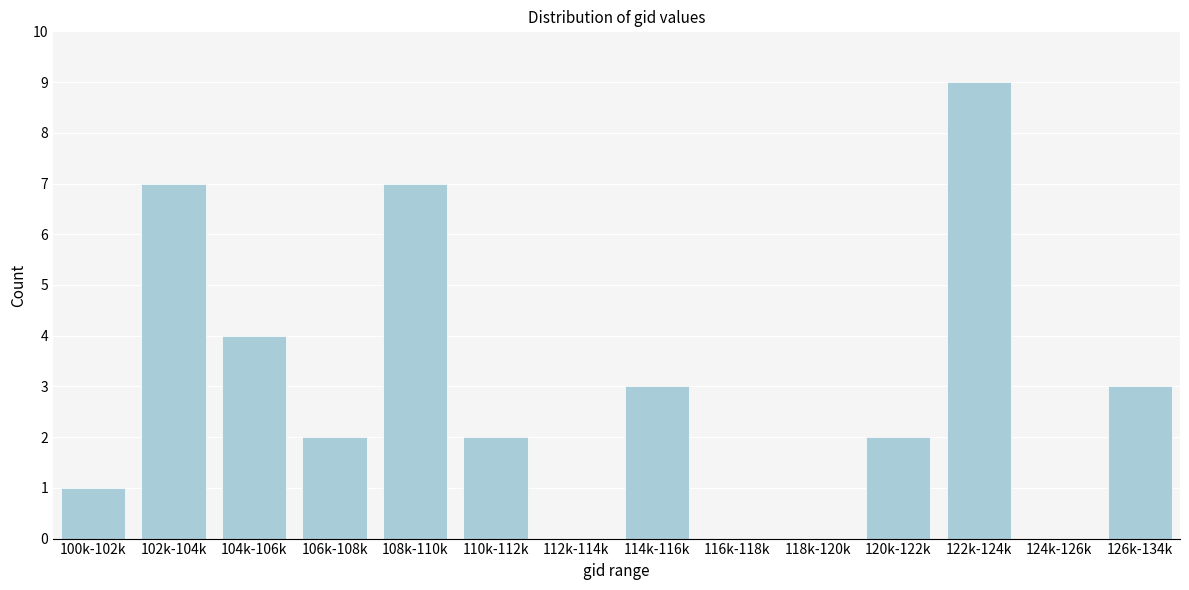

Reading left to right, list all the values displayed in this chart.

100k-102k=1	102k-104k=7	104k-106k=4	106k-108k=2	108k-110k=7	110k-112k=2	112k-114k=0	114k-116k=3	116k-118k=0	118k-120k=0	120k-122k=2	122k-124k=9	124k-126k=0	126k-134k=3